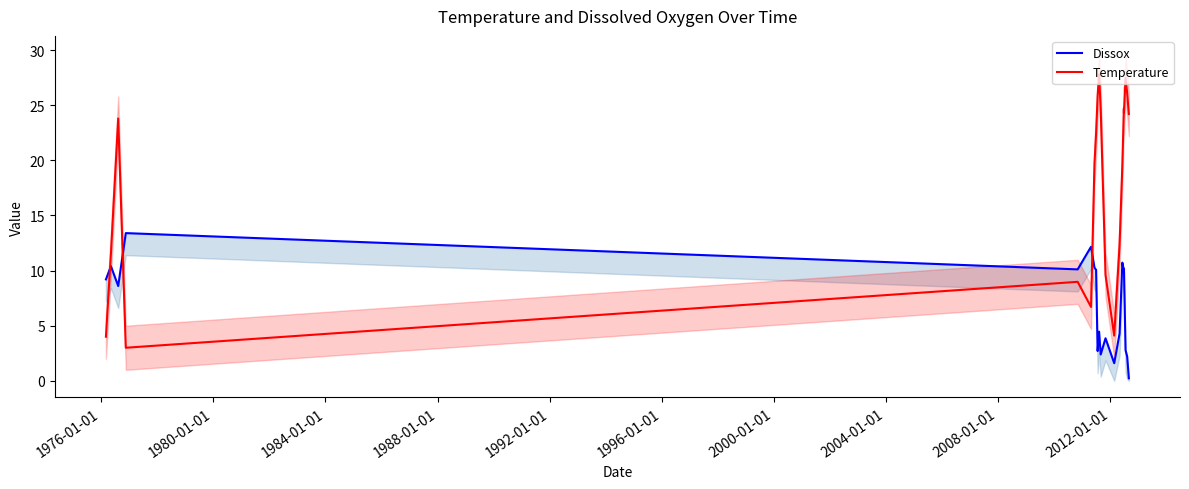

Is this an area chart (filled region under the line)?

No